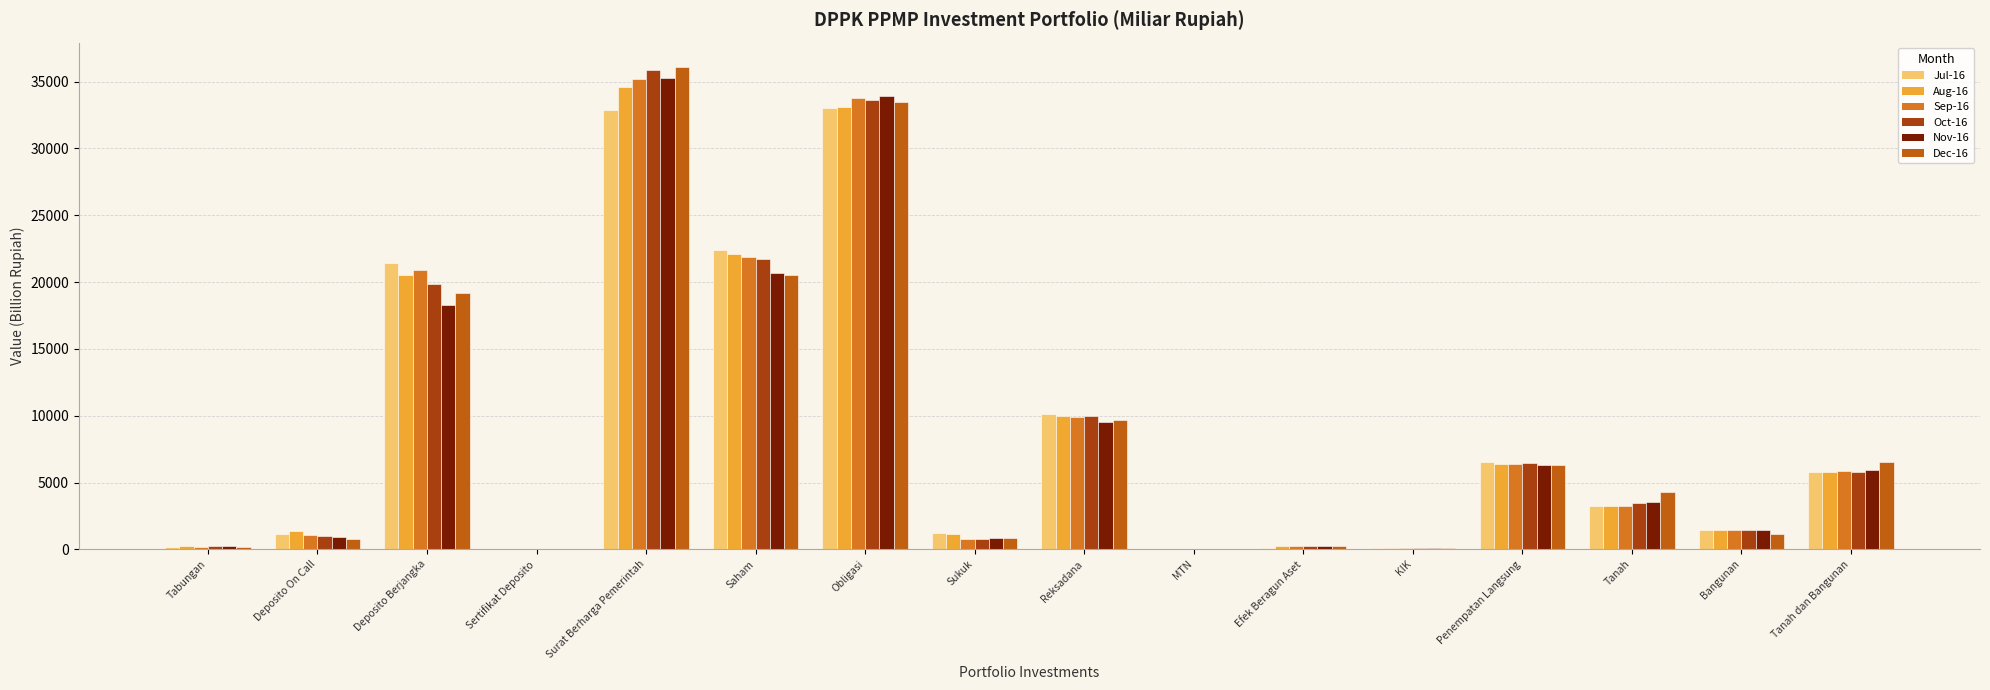

Are the bars horizontal?

No